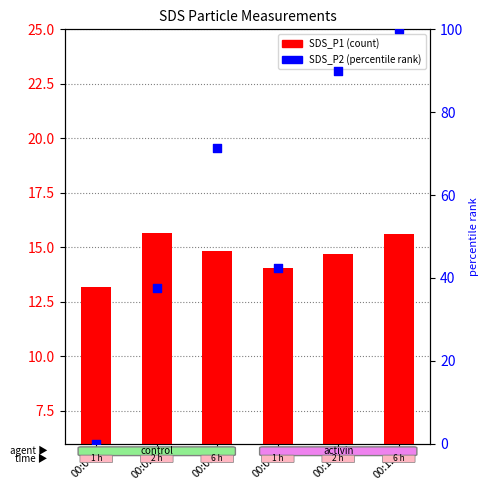

What are all the series names shown in the legend?

SDS_P1, SDS_P2